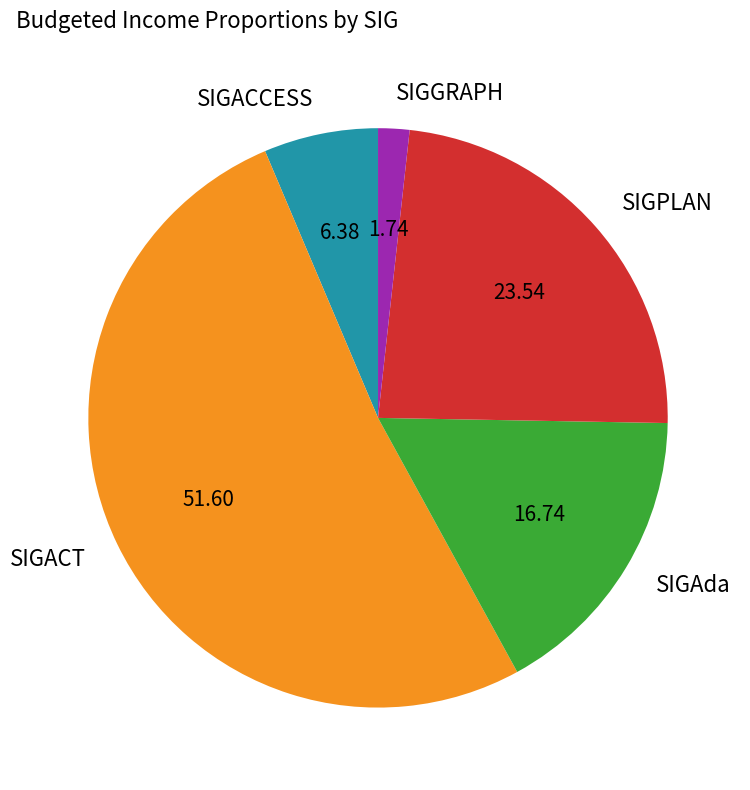

What is the smallest slice in the pie chart?

SIGGRAPH